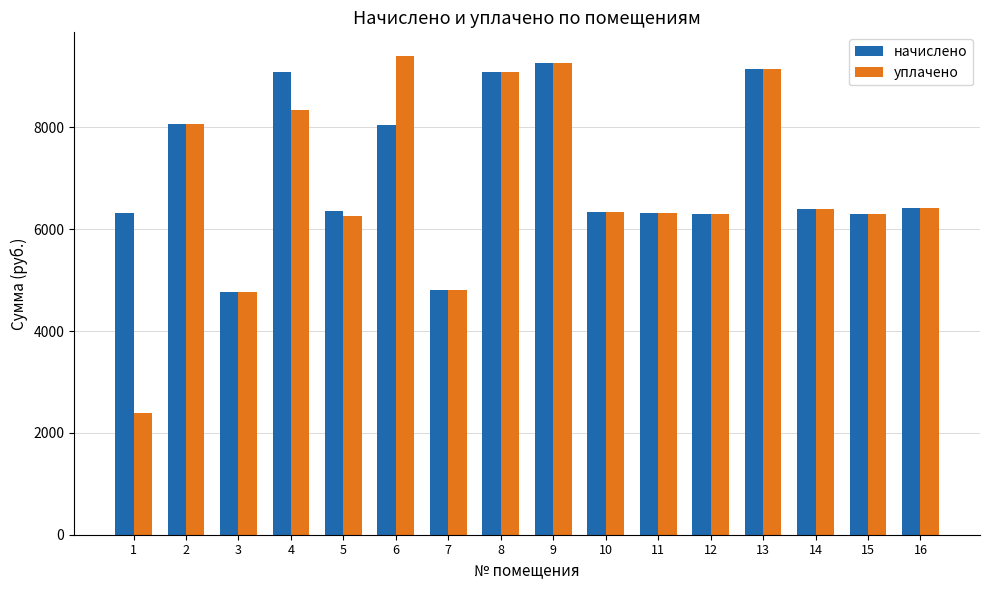

What is the sum of the начислено values at 15 and 4?

15390.7